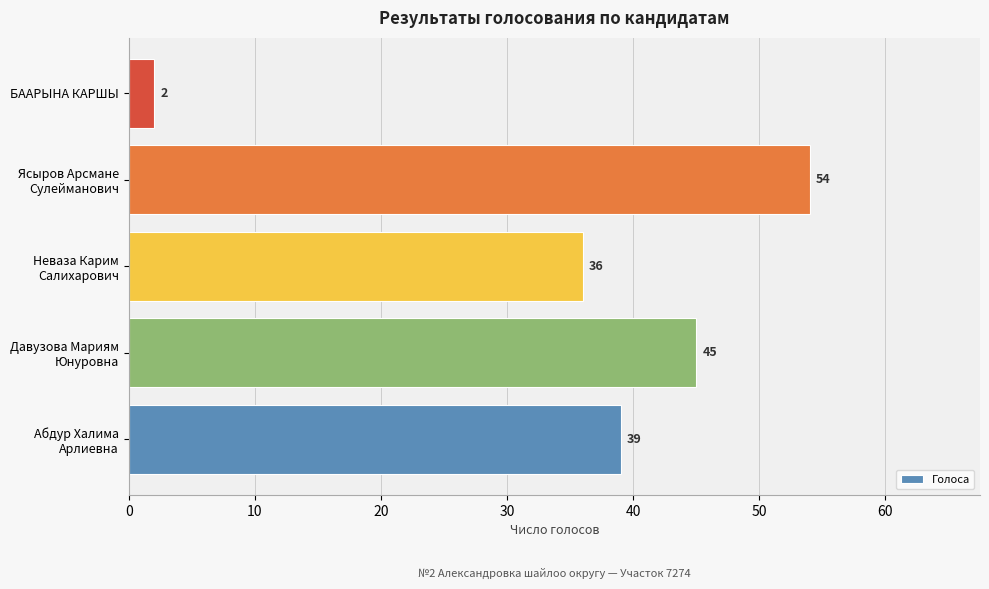

What is the greatest value displayed?

54